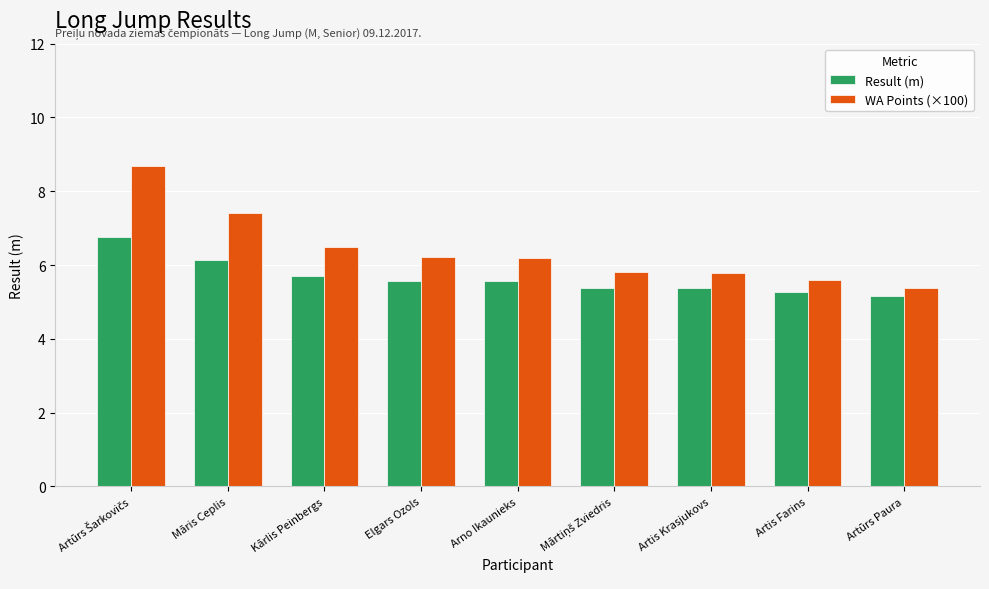

Which series has the largest range (max minus min)?

WA Points (×100)